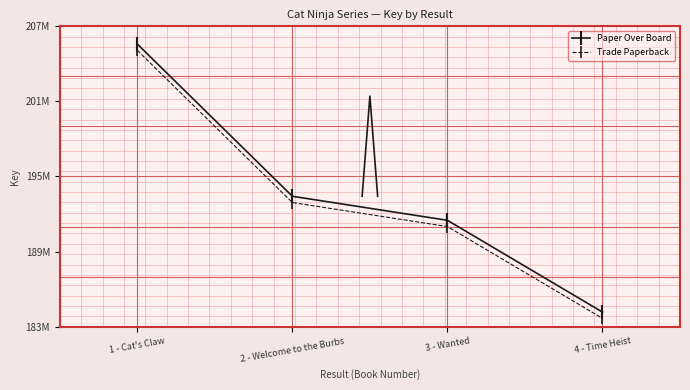

What is the difference between the Paper Over Board values at 1 - Cat's Claw and 4 - Time Heist?

21421375